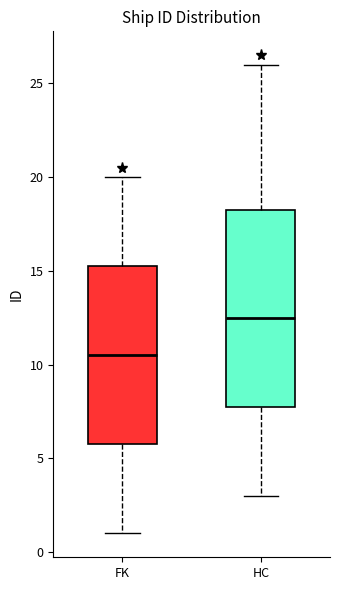

Comparing the boxes themselves (not the whiskers), which one is the tallest?

HC